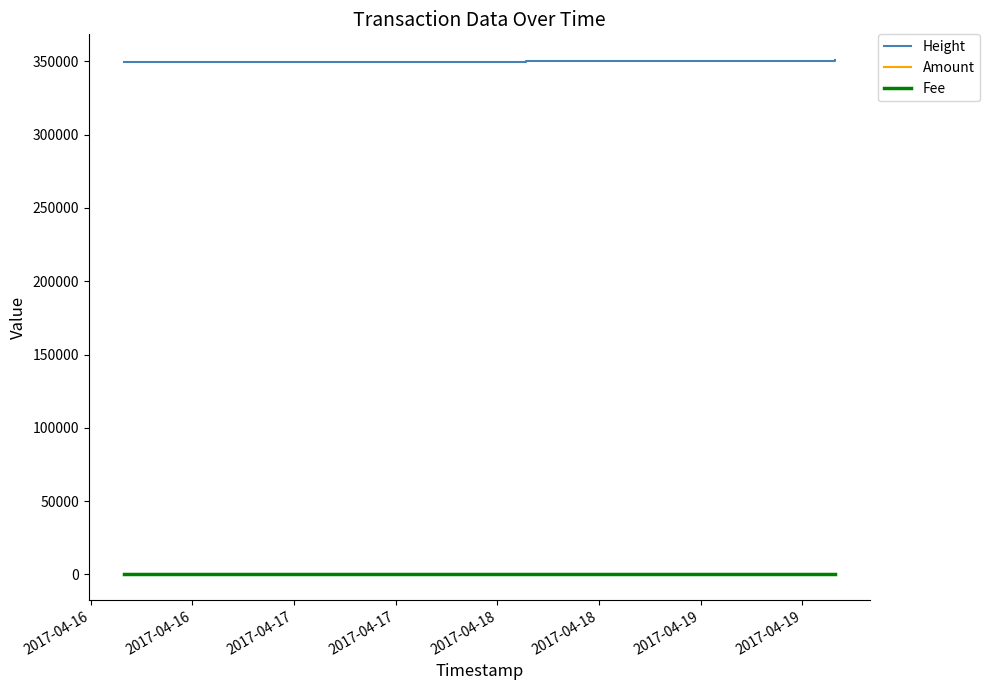

How many series are shown in this chart?

3